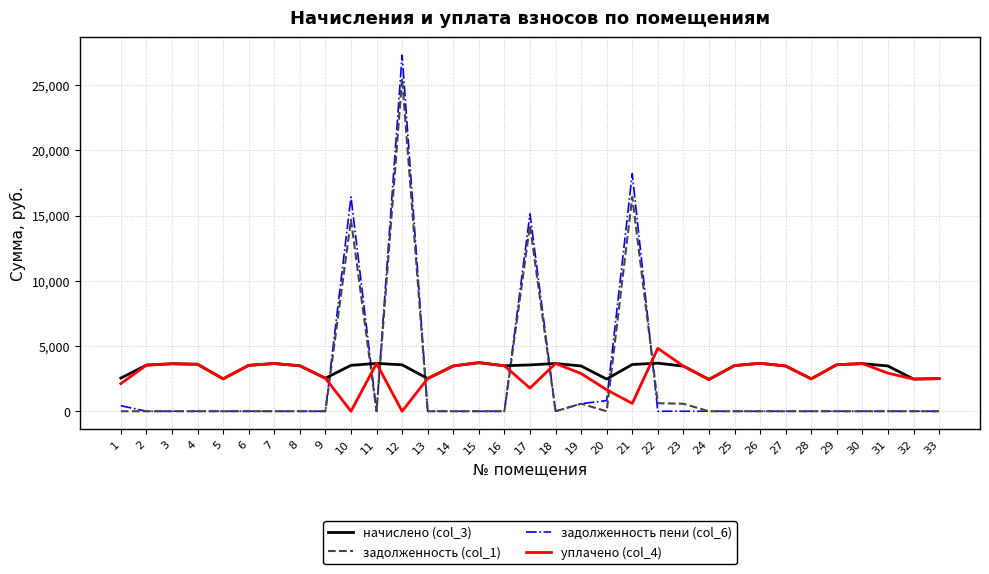

What is the difference between the second highest and minimum values in the задолженность пени (col_6) series?

18214.4